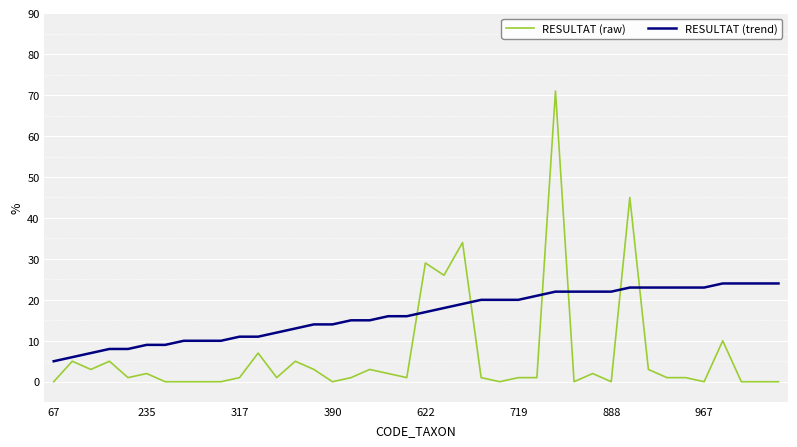

What is the highest value of the RESULTAT (raw) series?

71